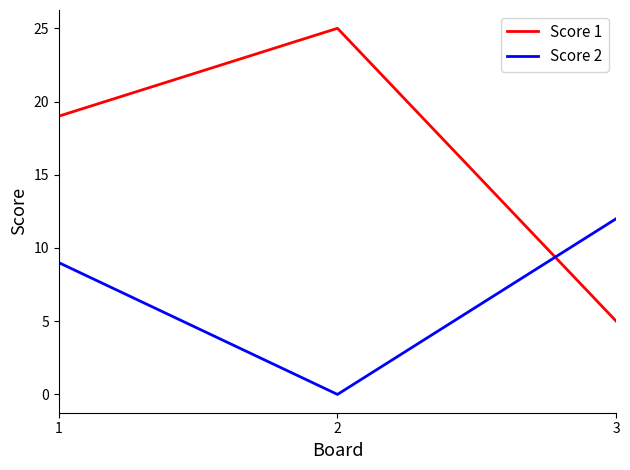

Which series has the widest spread of values?

Score 1